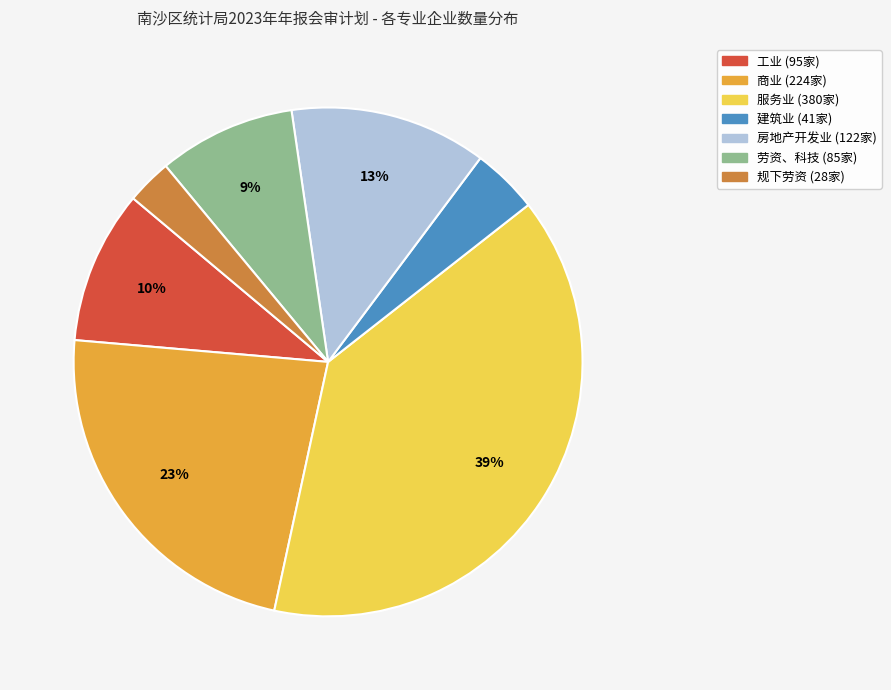

Is the sum of 建筑业 and 工业 greater than half?

No